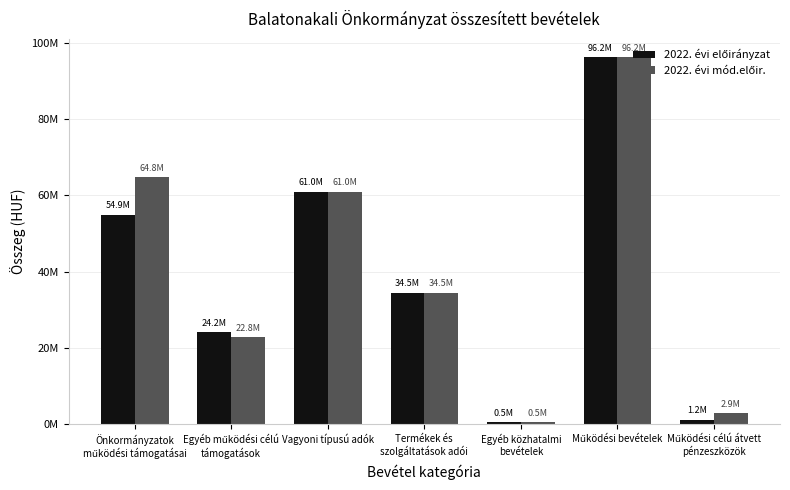

Which label corresponds to the smallest value in the chart?

Egyéb közhatalmi
bevételek